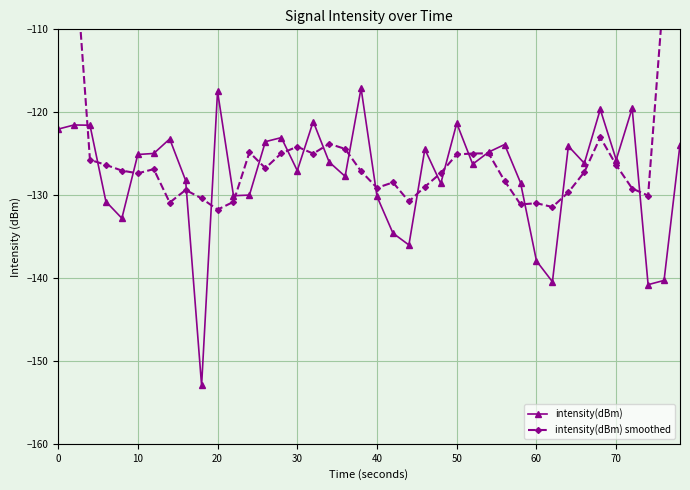

What is the maximum value for intensity(dBm)?

-117.1